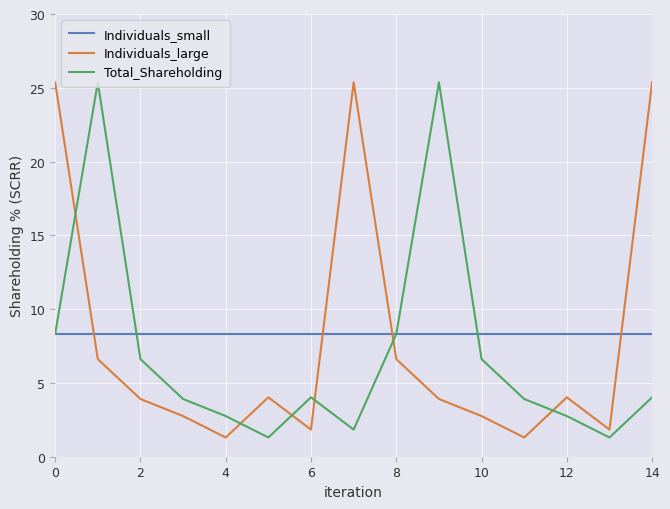

What are all the series names shown in the legend?

Individuals_small, Individuals_large, Total_Shareholding